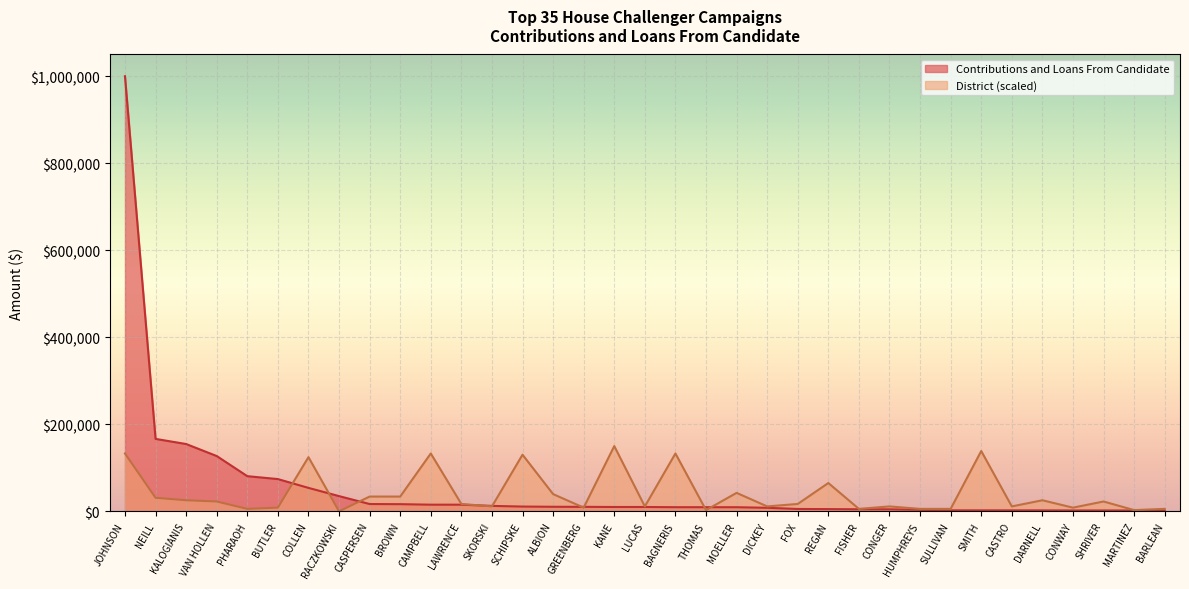

What is the lowest value of the Contributions and Loans From Candidate series?

1901.0